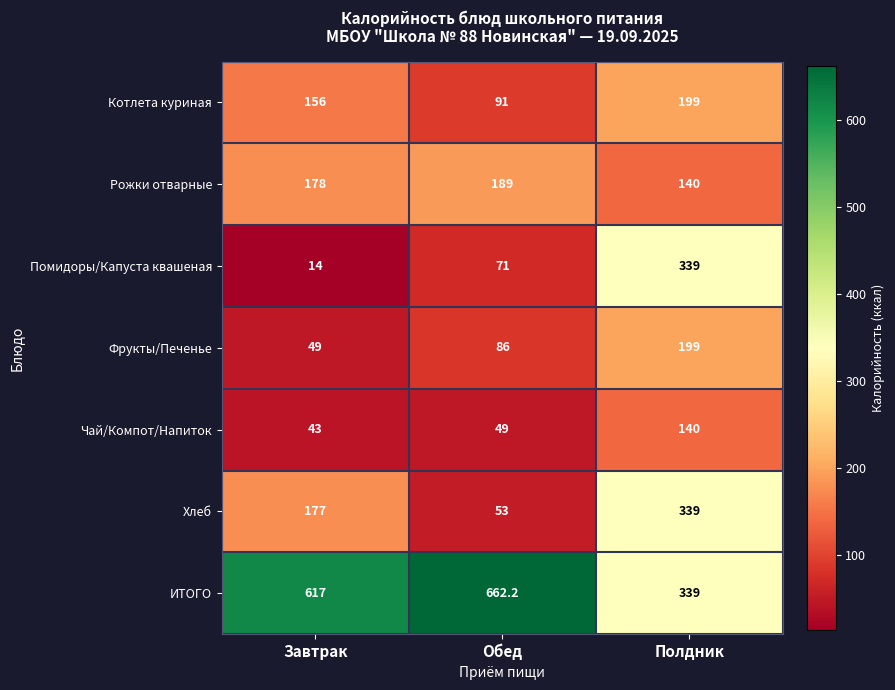

The Фрукты/Печенье series shows 199.0 at Полдник. True or false?

True